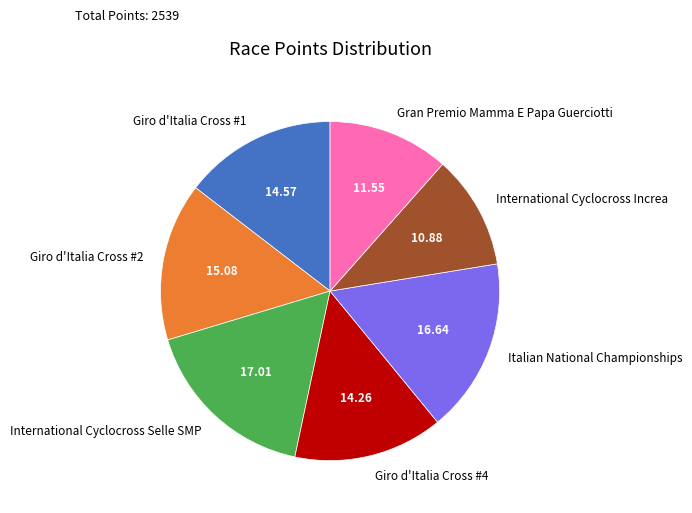

What is the ratio of the value at Giro d'Italia Cross #1 to the value at International Cyclocross Selle SMP?

0.9